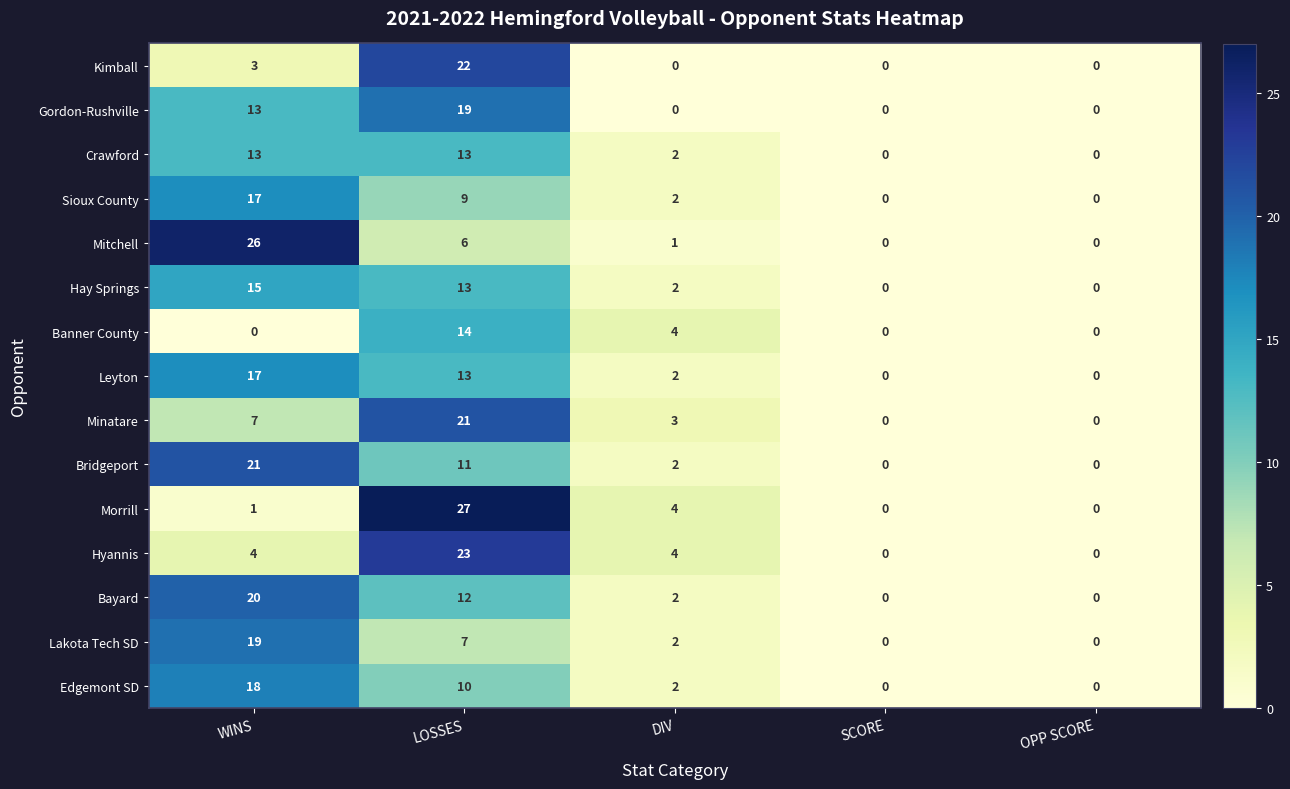

What is the difference between the maximum and minimum values in the Kimball series?

22